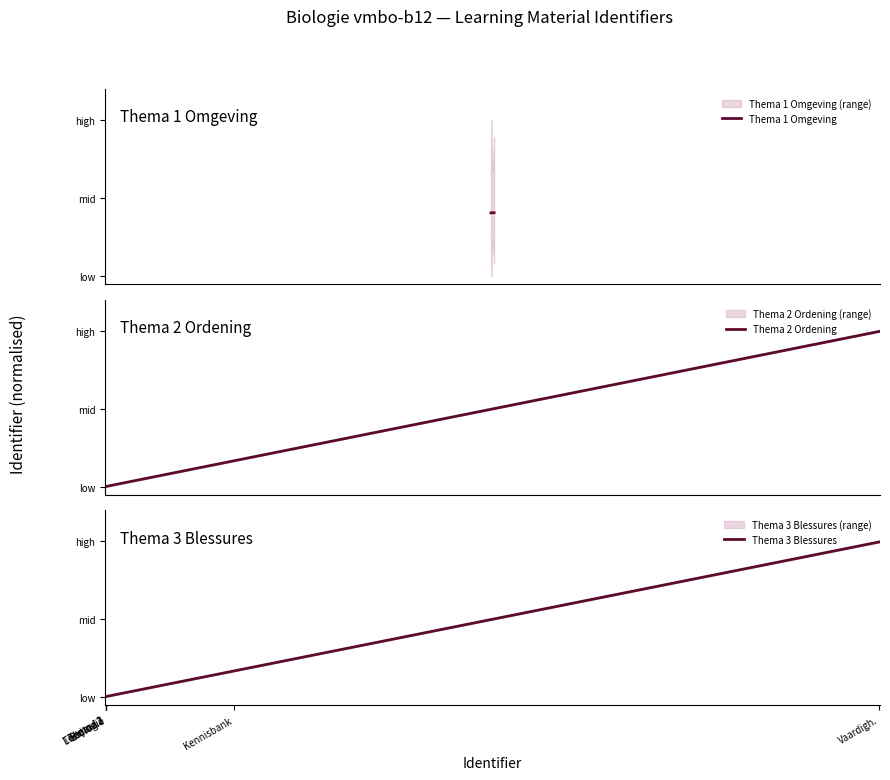

Which category has the lowest value across all series?

Biologie